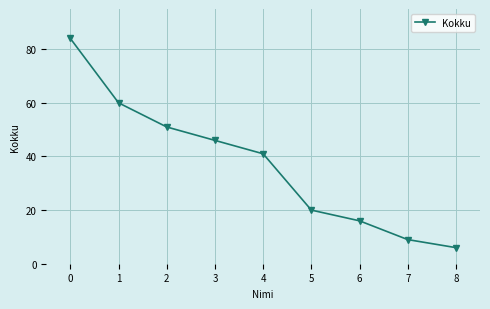

How many data points does each series have?

9